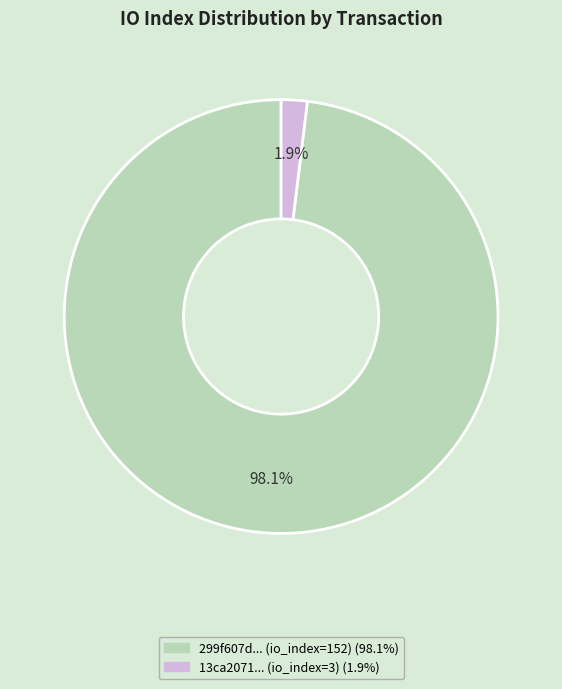

Does any single category account for the majority?

Yes